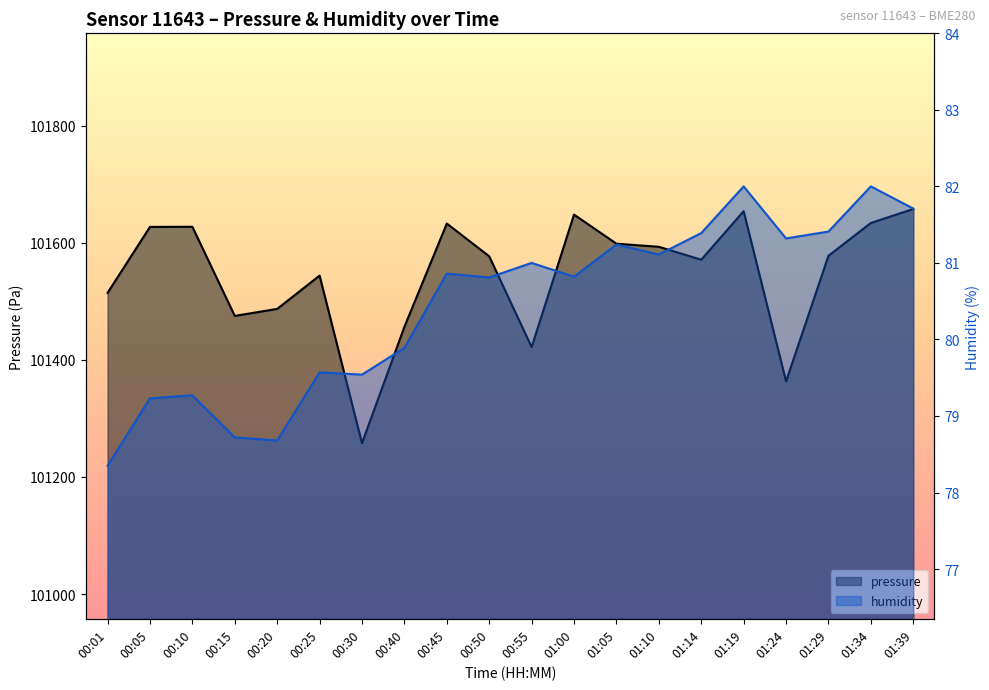

What position from the right is 01:24?

4